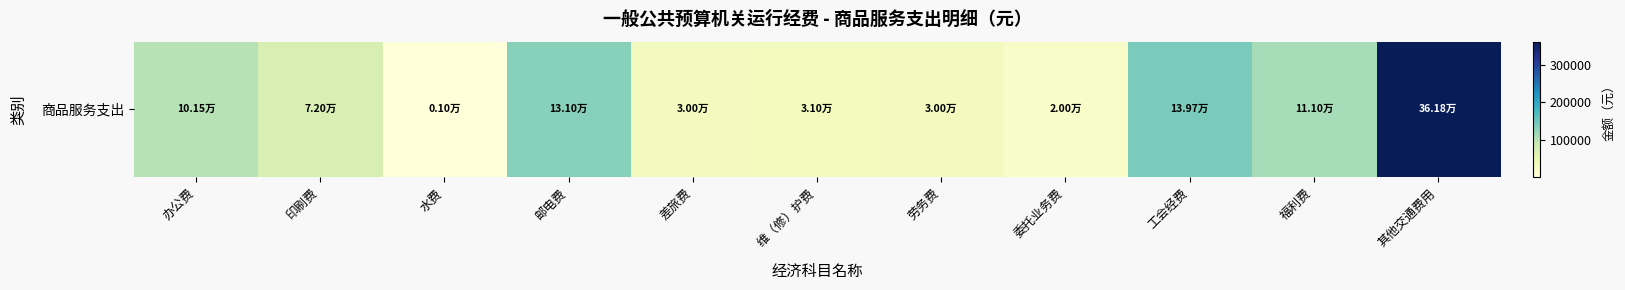

Reading right to left, extract all data points from this chart.

其他交通费用=361800.0	福利费=111013.5	工会经费=139733.5	委托业务费=20000.0	劳务费=30000.0	维（修）护费=31000.0	差旅费=30000.0	邮电费=131000.0	水费=1000.0	印刷费=72000.0	办公费=101500.0